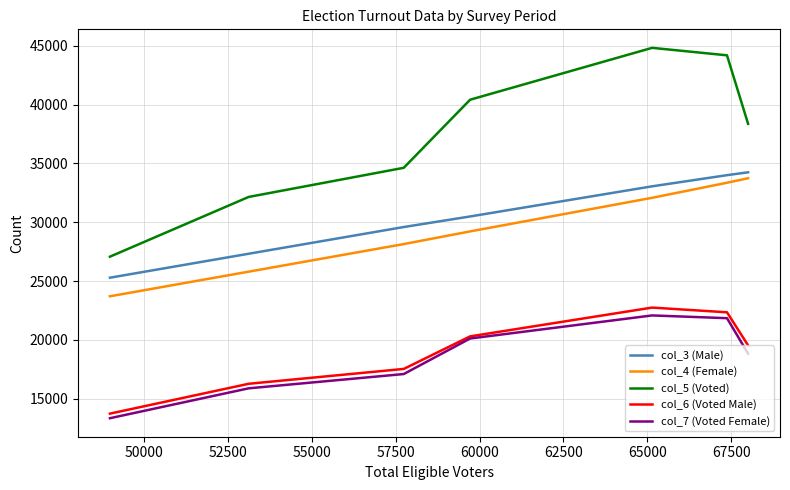

What is the difference between the maximum and minimum values in the col_3 (Male) series?

8961